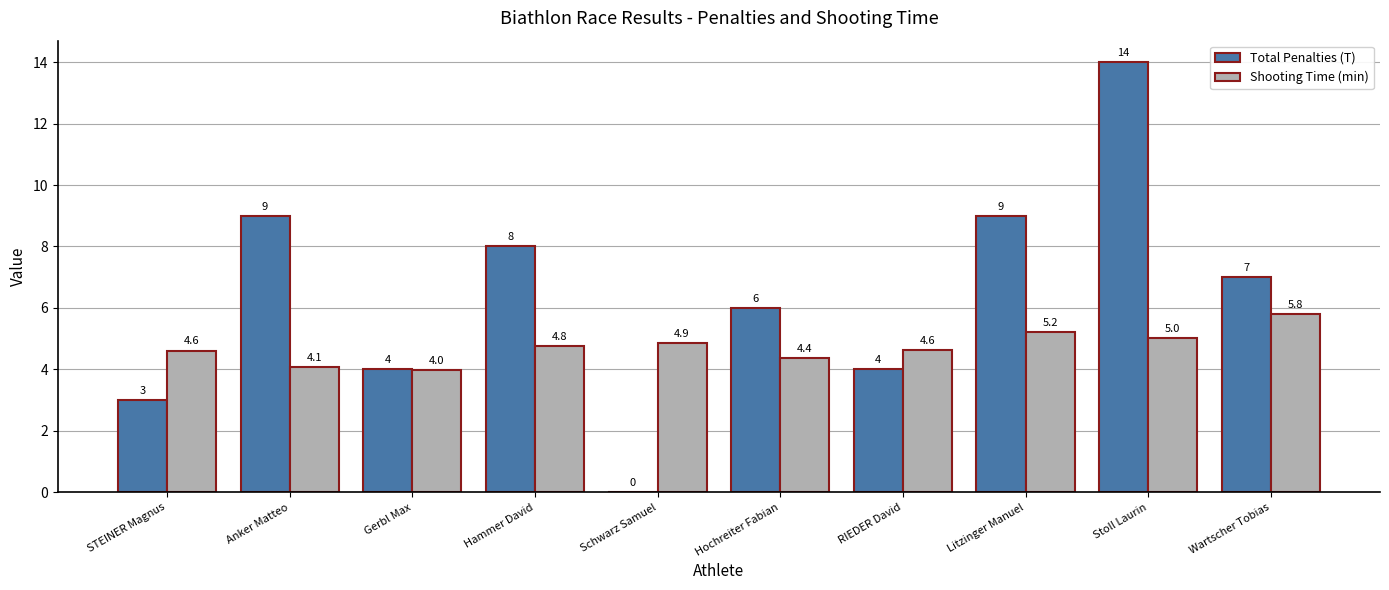

At which label does Total Penalties (T) reach its peak?

Stoll Laurin